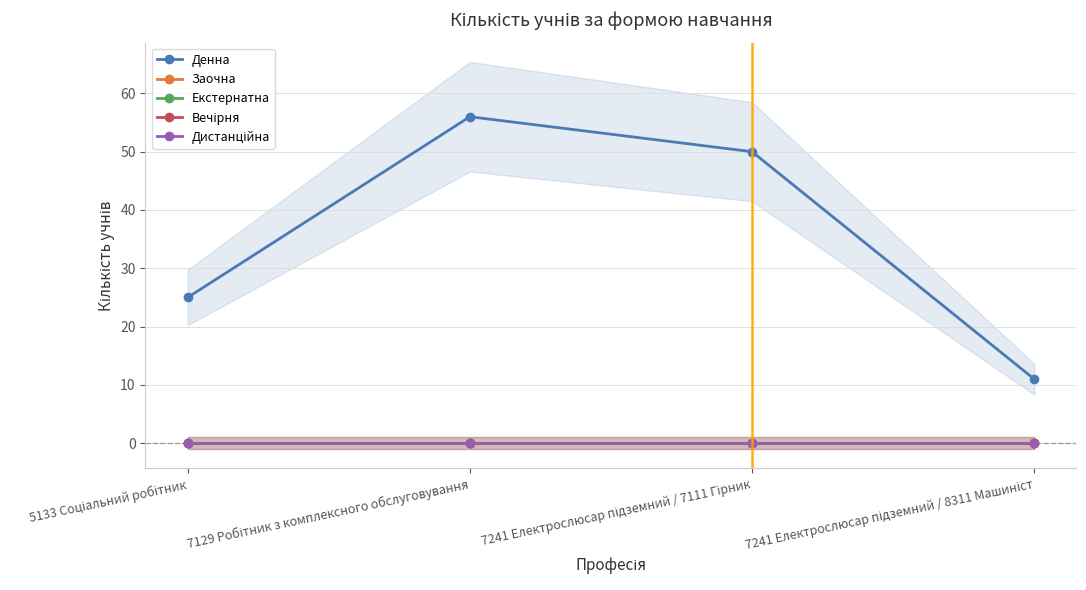

Reading left to right, what are all the values shown in this chart?

Денна: 25	56	50	11
Заочна: 0	0	0	0
Екстернатна: 0	0	0	0
Вечірня: 0	0	0	0
Дистанційна: 0	0	0	0